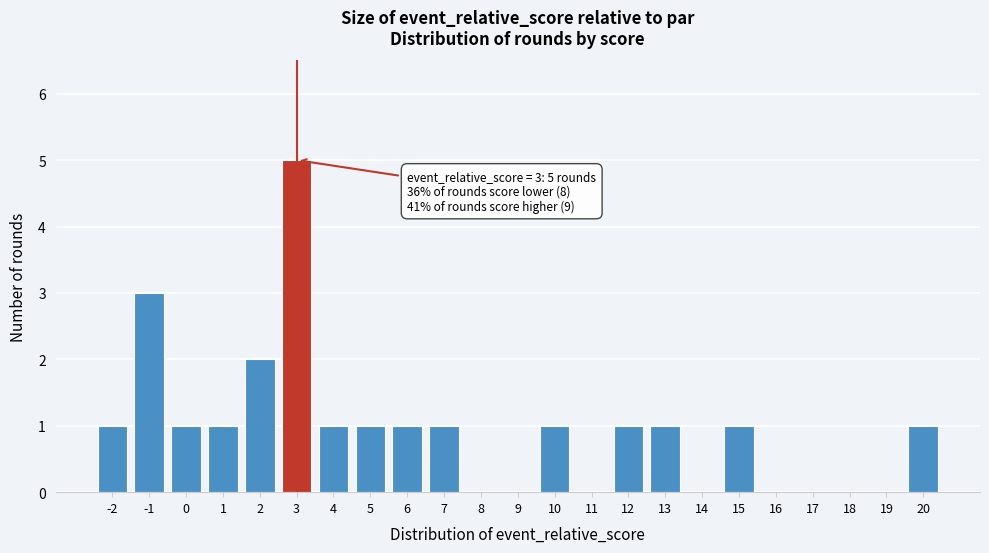

Over which range of the x-axis is the bar tallest?

2.5 to 3.5